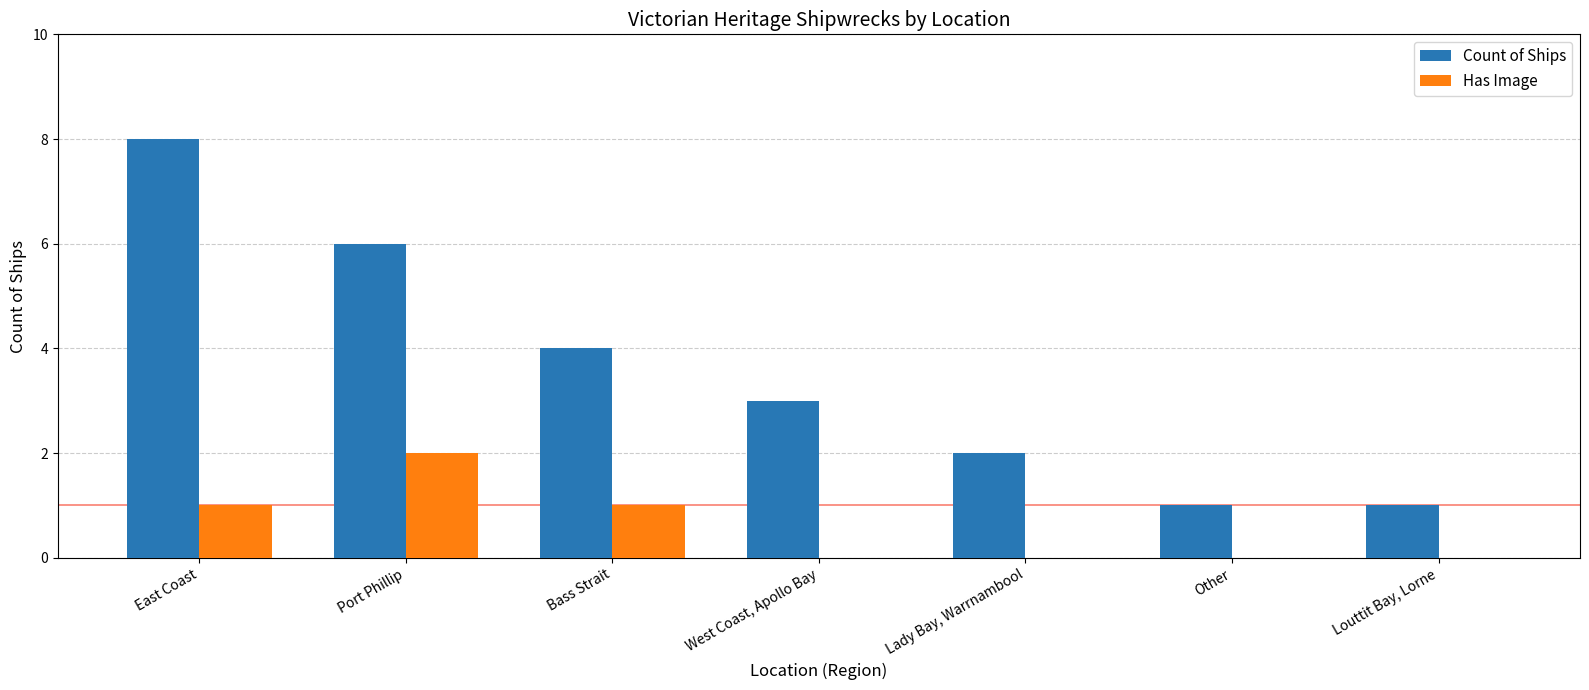

At which category is the sum across all series the highest?

East Coast